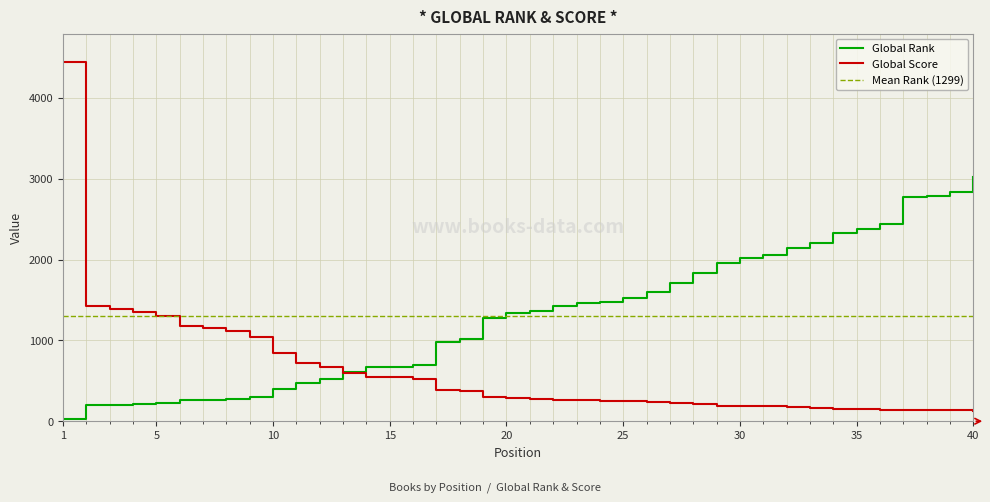

The value of Global Score at 8 is 1744. True or false?

False